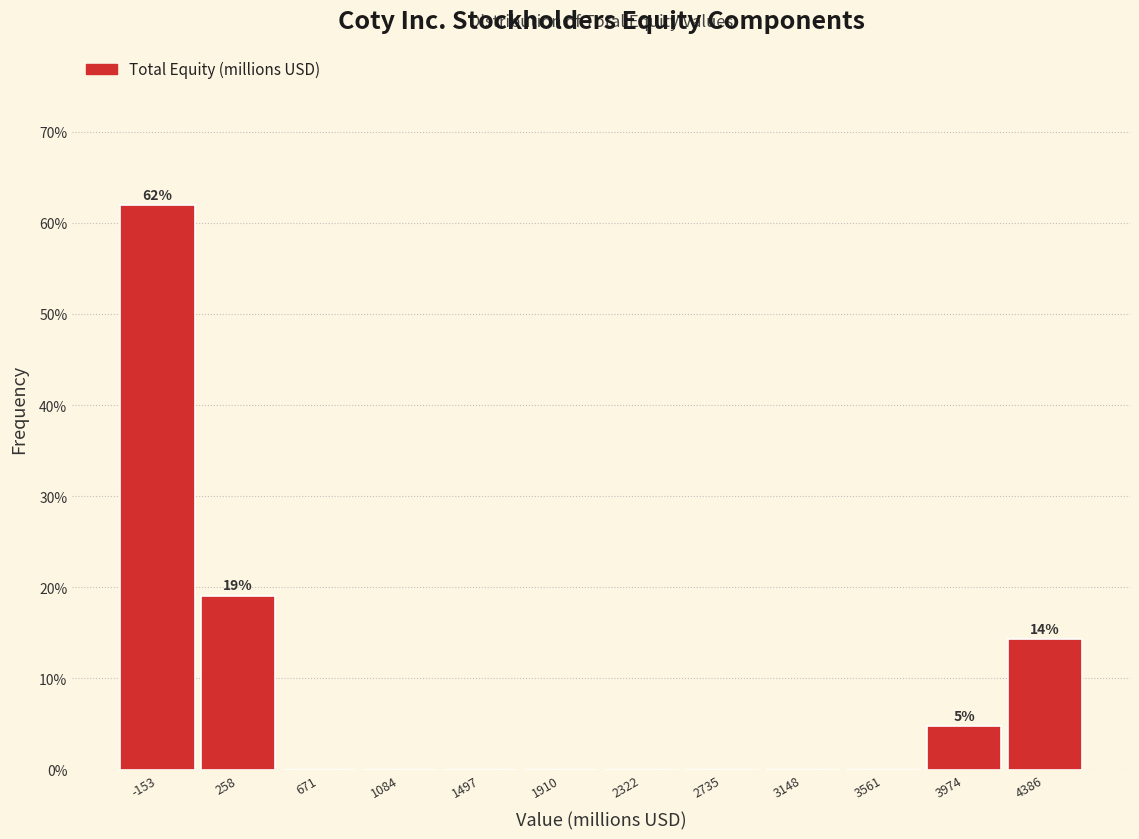

Over which range of the x-axis is the bar tallest?

-350 to 50